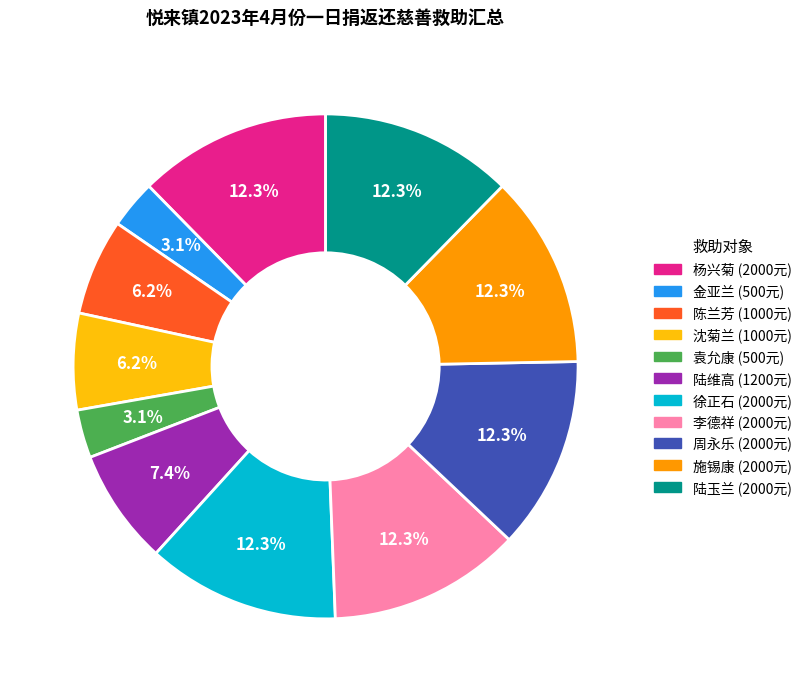

What percentage is the 杨兴菊 slice, to the nearest percent?

12%